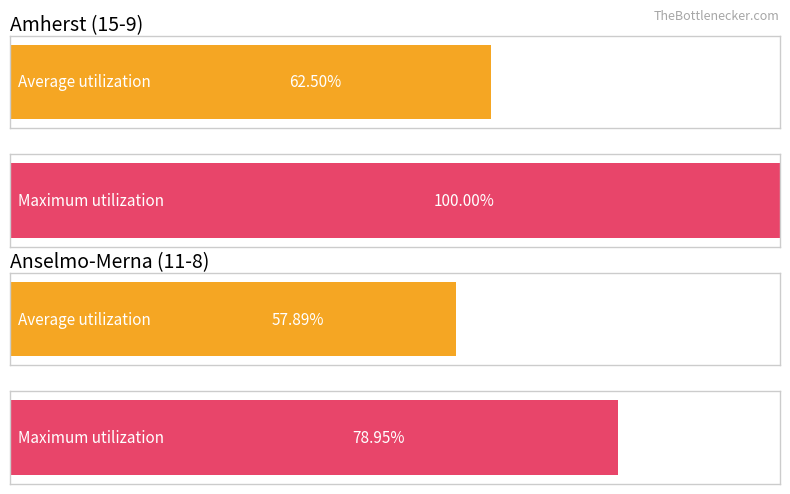

What is the maximum value for Wins?

15